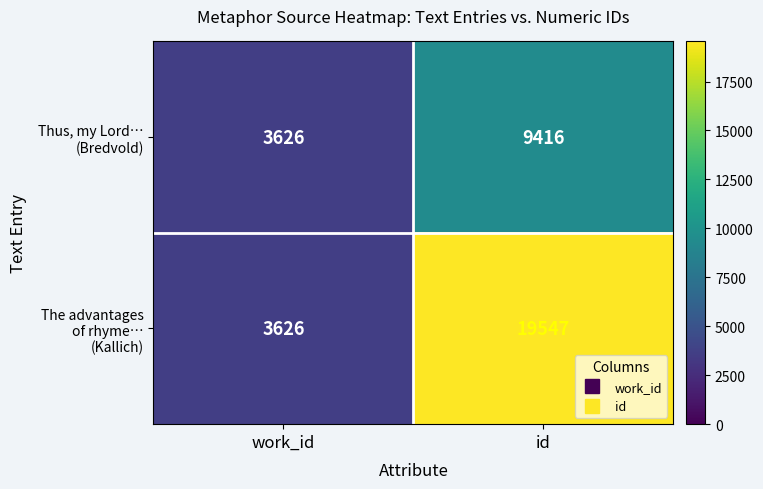

At which category is the sum across all series the highest?

id